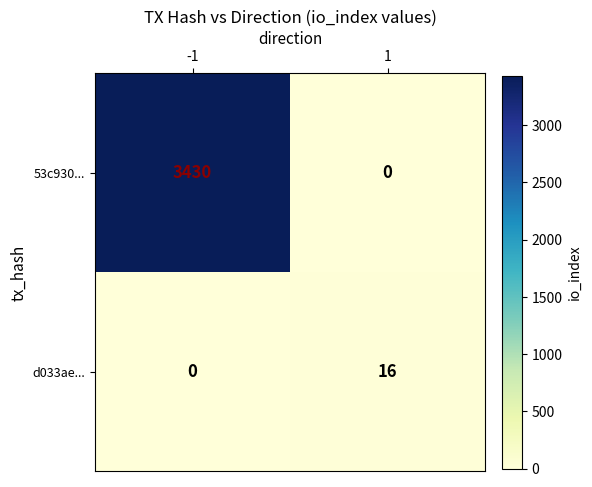

Is it true that d033ae... equals 9 at -1?

False